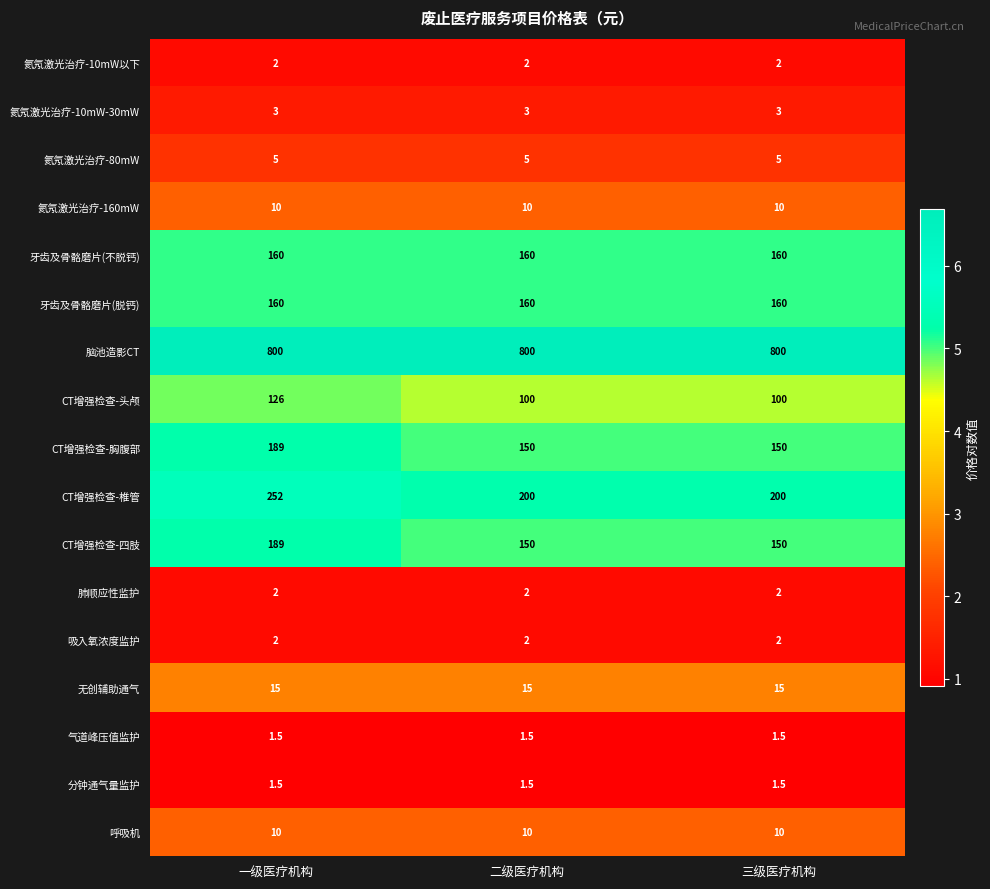

The value of 肺顺应性监护 at 一级医疗机构 is 1.3. True or false?

False